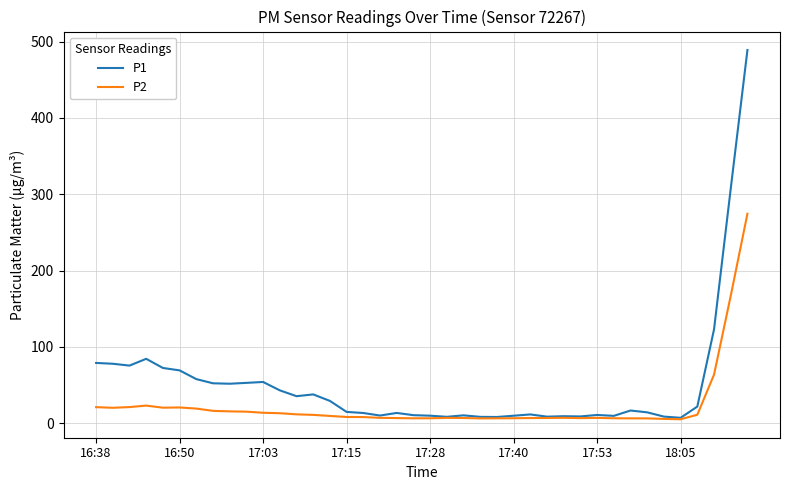

Which series has the widest spread of values?

P1